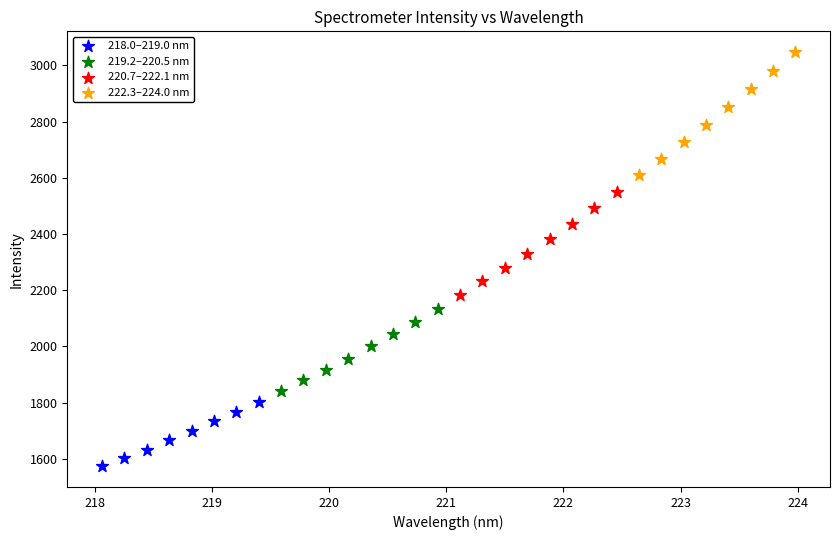

What are all the series names shown in the legend?

218.0–219.0 nm, 219.2–220.5 nm, 220.7–222.1 nm, 222.3–224.0 nm